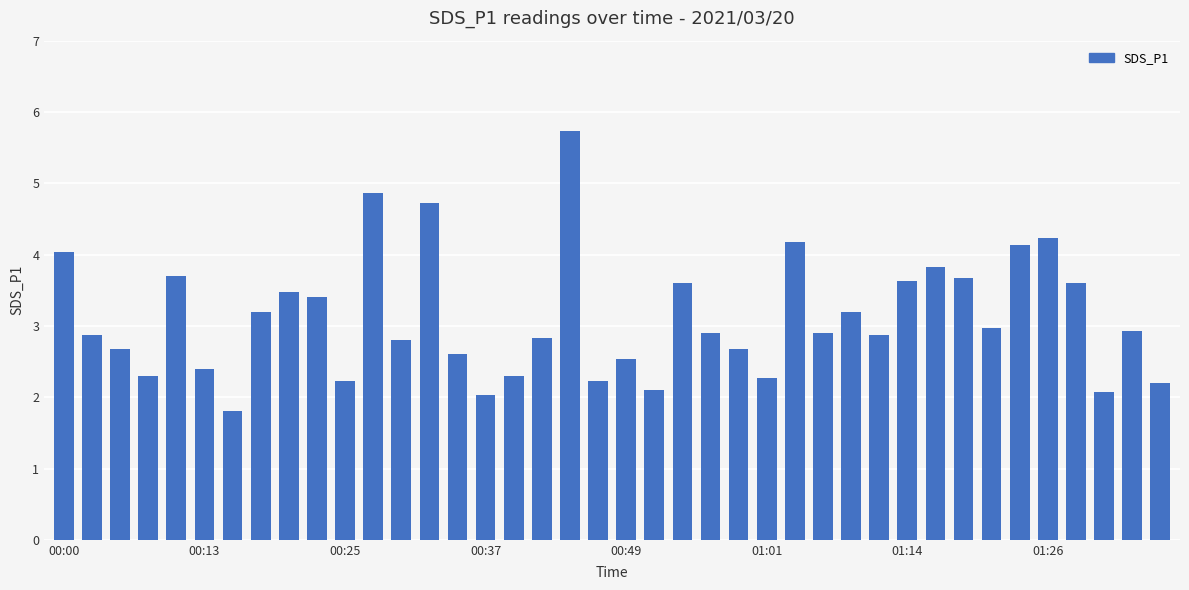

What is the maximum value shown in the chart?

5.7